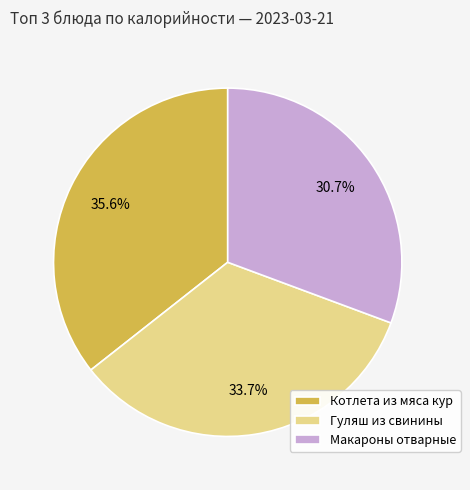

Which has a higher value, Котлета из мяса кур or Гуляш из свинины?

Котлета из мяса кур